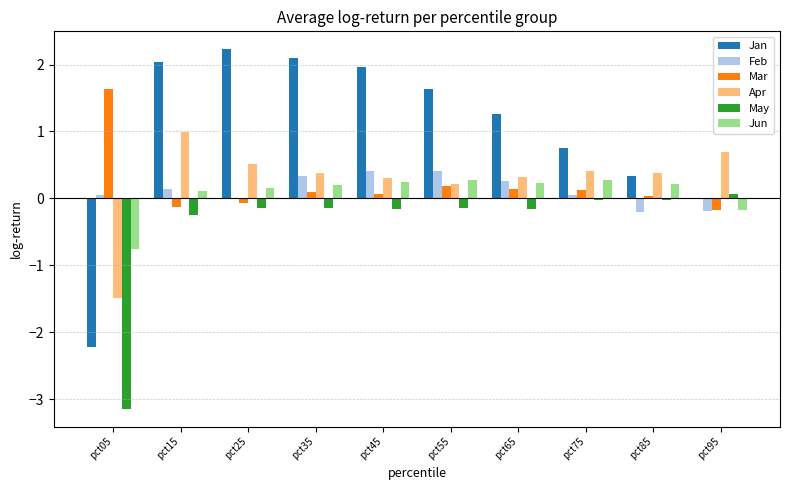

Between pct45 and pct75, which series saw the biggest shift?

Jan